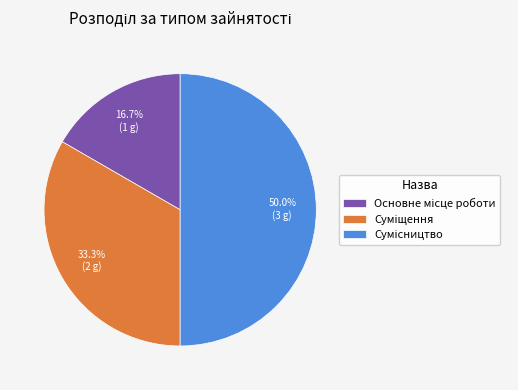

Count the number of slices in the pie.

3